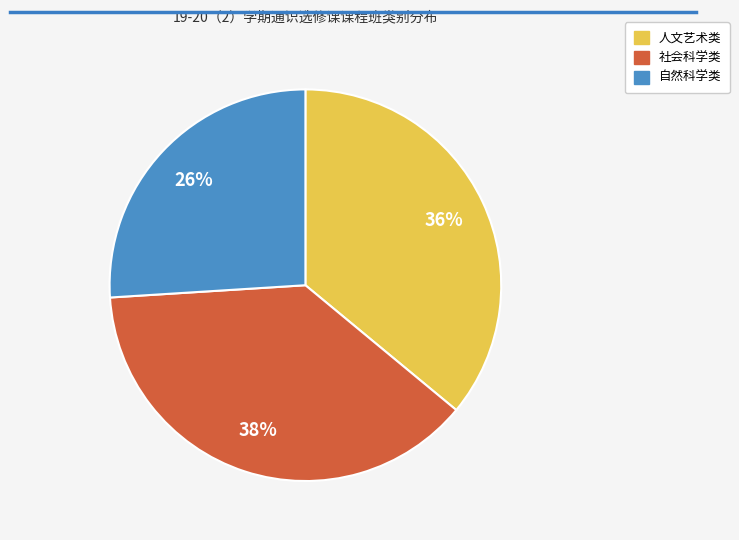

What is the largest slice in the pie chart?

社会科学类